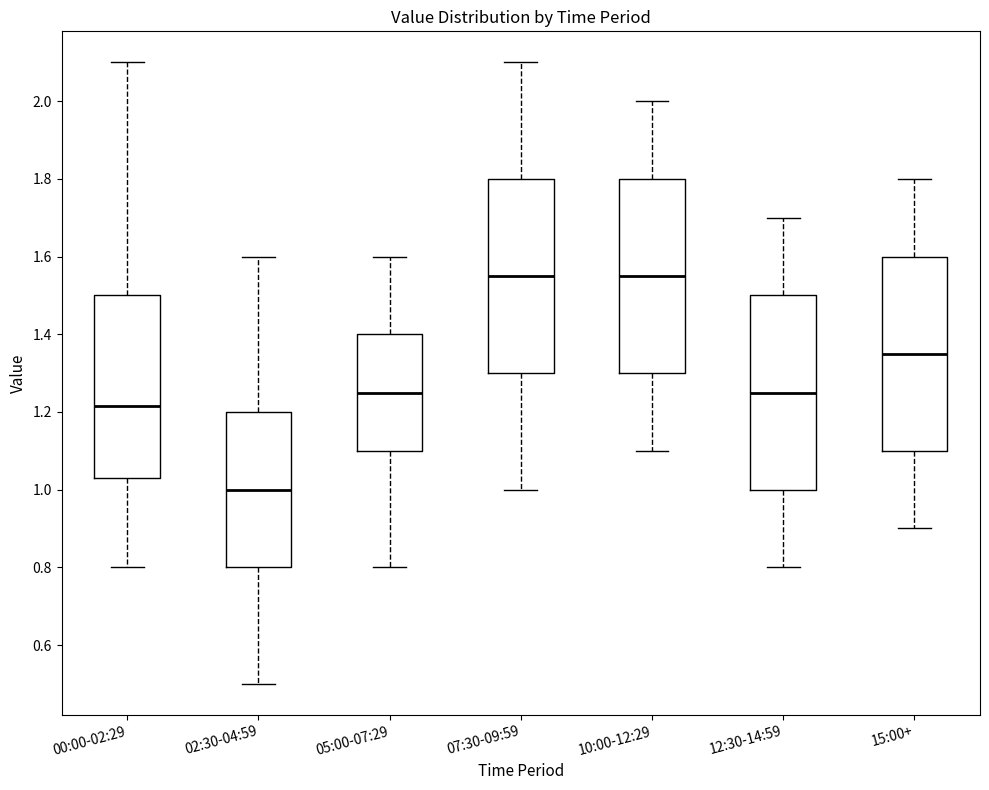

Where is the lower edge of the box for 02:30-04:59 on the y-axis? The values are not printed on the chart, so give them approximately, as read against the axis.

0.80